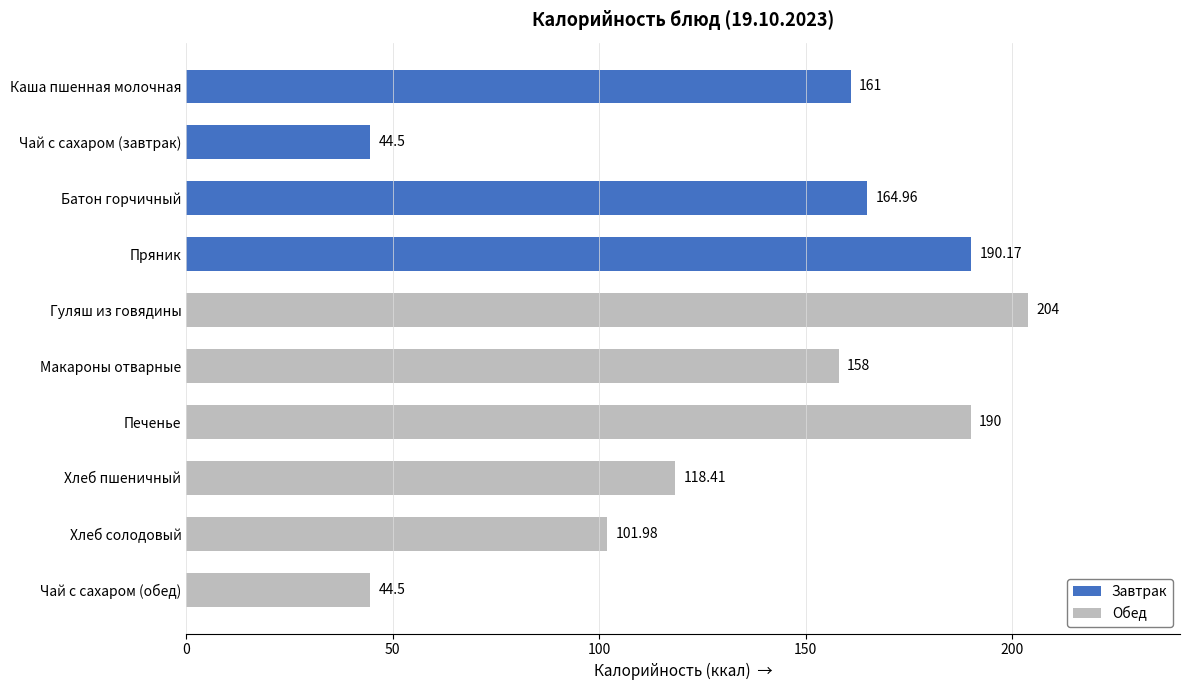

What is the sum of the values at Пряник and Печенье?

380.2